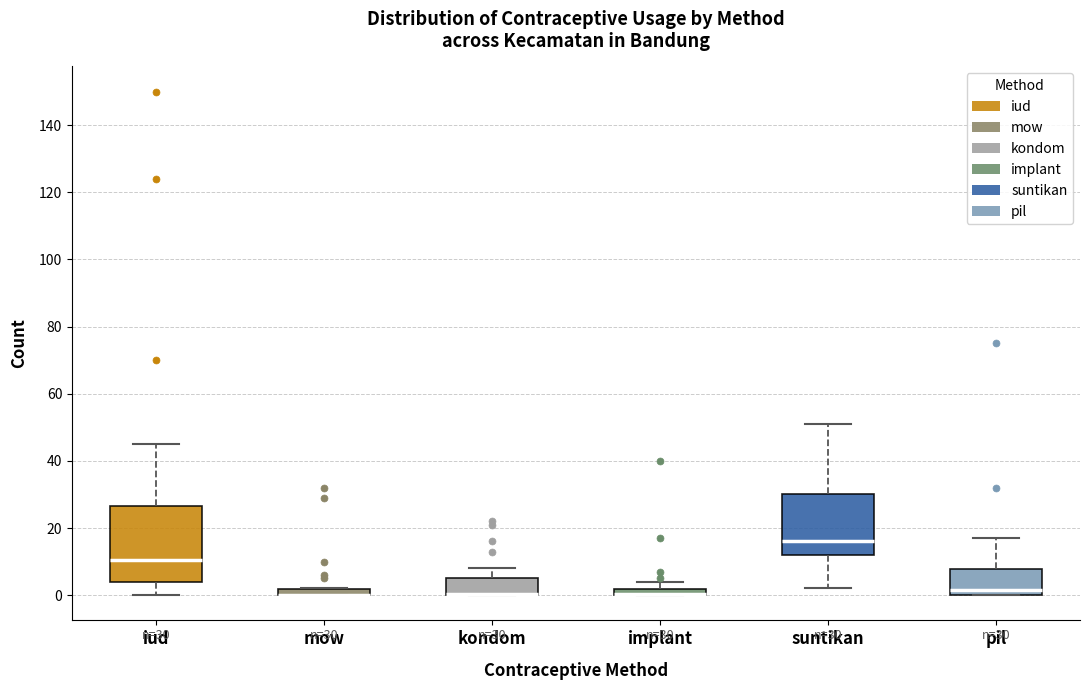

Which box is the tallest, from its lower edge to its upper edge?

iud